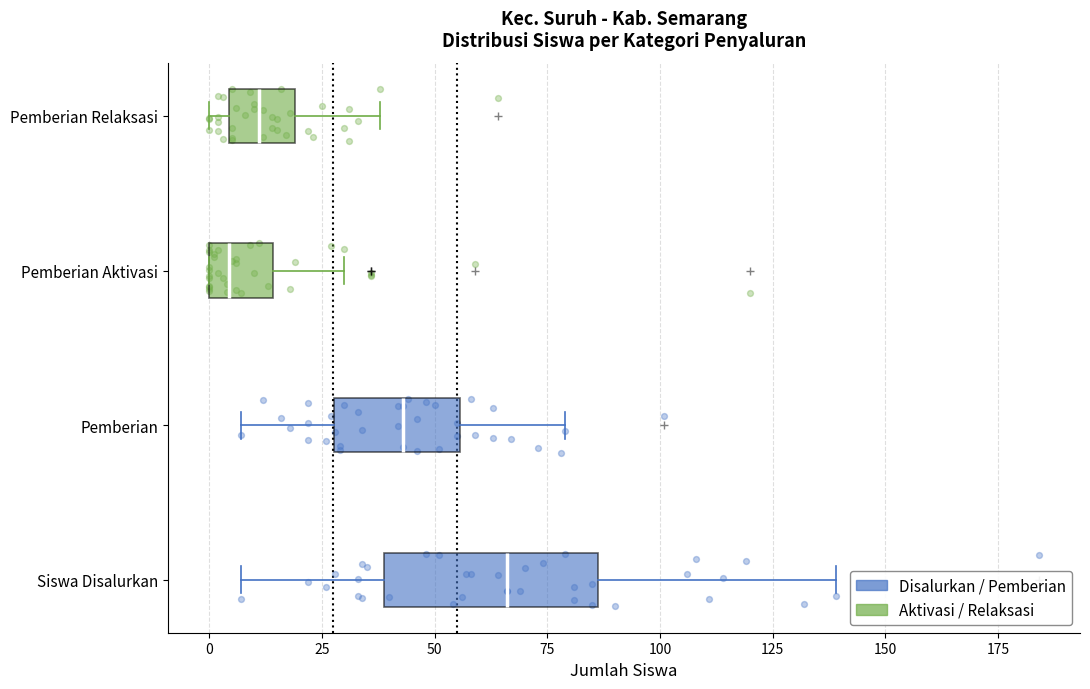

Reading bottom to top, read every box against the x-axis: the position of its median line, the range the box covers, and the ends of its whiskers. The values are not printed on the chart, so give them approximately, as read against the axis.

Siswa Disalurkan: median 65, box 40 to 85, whiskers 5 to 140
Pemberian: median 45, box 30 to 55, whiskers 5 to 80
Pemberian Aktivasi: median 5, box 0 to 15, whiskers 0 to 30
Pemberian Relaksasi: median 10, box 5 to 20, whiskers 0 to 40